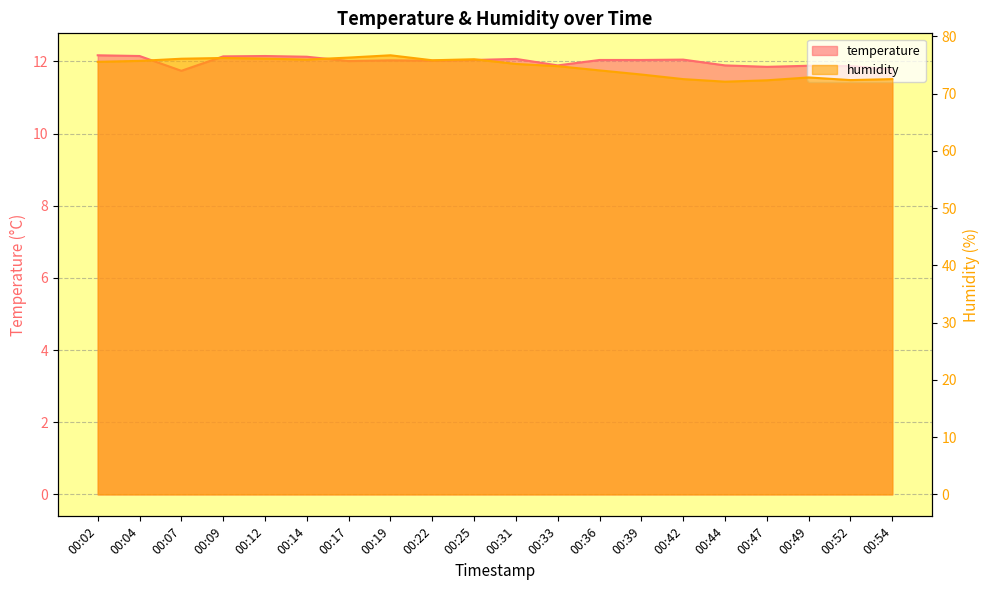

What is the sum of the humidity values at 00:25 and 00:33?

150.8